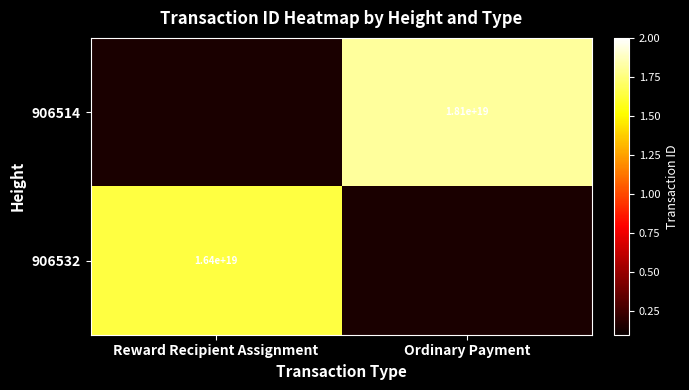

Is the value of 906532 at Reward Recipient Assignment greater than the value of 906514 at Ordinary Payment?

No